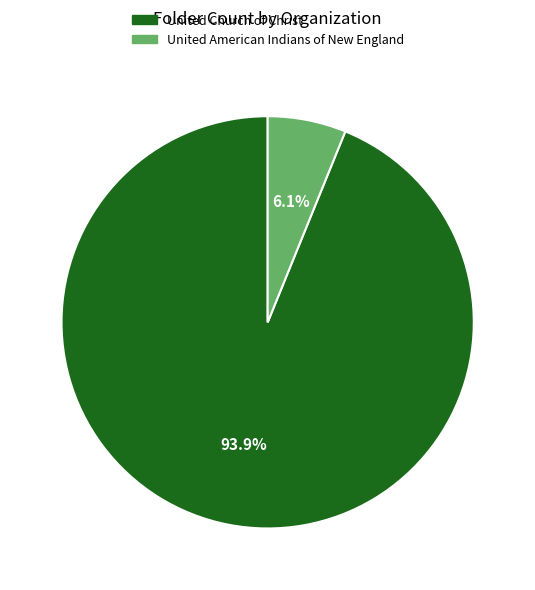

Which slice represents more than half of the pie?

United Church of Christ